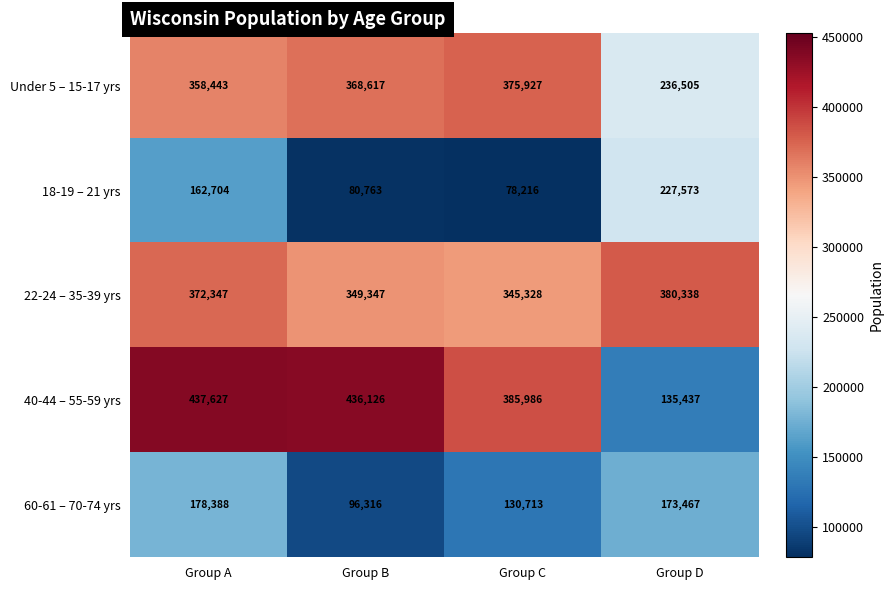

What is the difference between the highest and lowest values at Group C?

307770